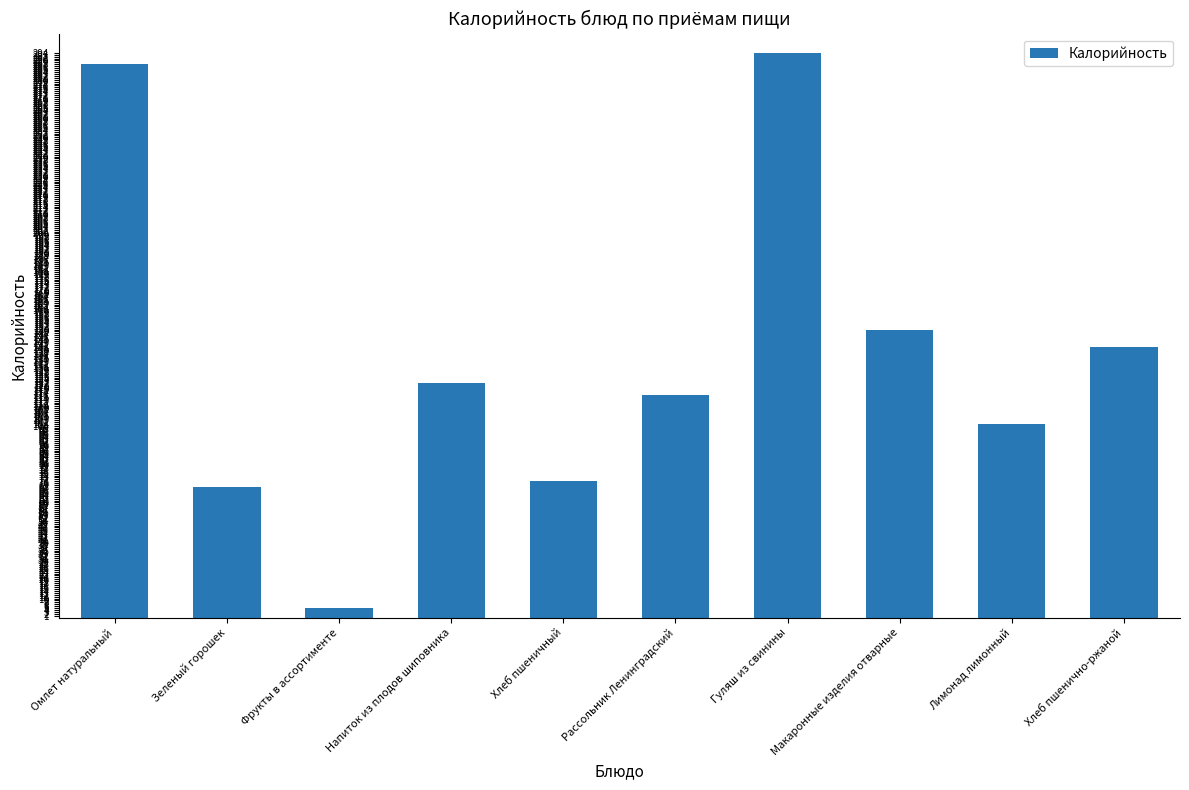

Reading right to left, transcribe all the data shown in this chart.

141	101	150	294	116	71	122	5	68	288